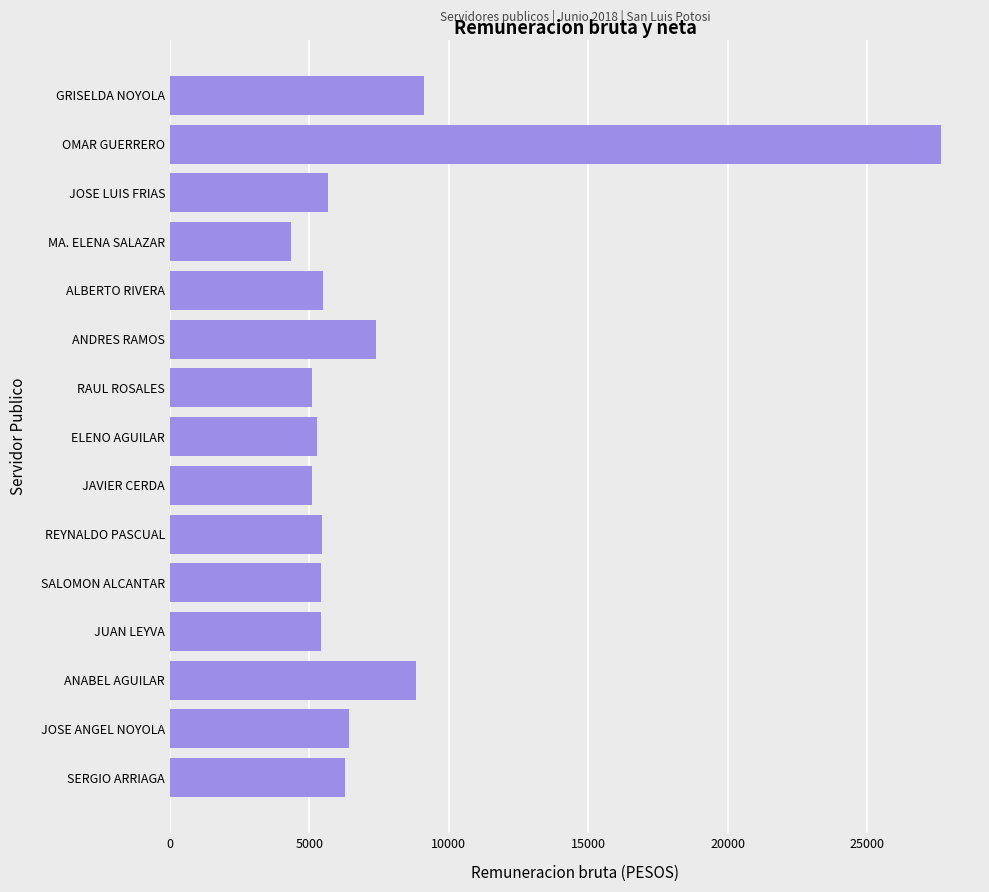

What is the change in value from ELENO AGUILAR to GRISELDA NOYOLA?

+3816.6